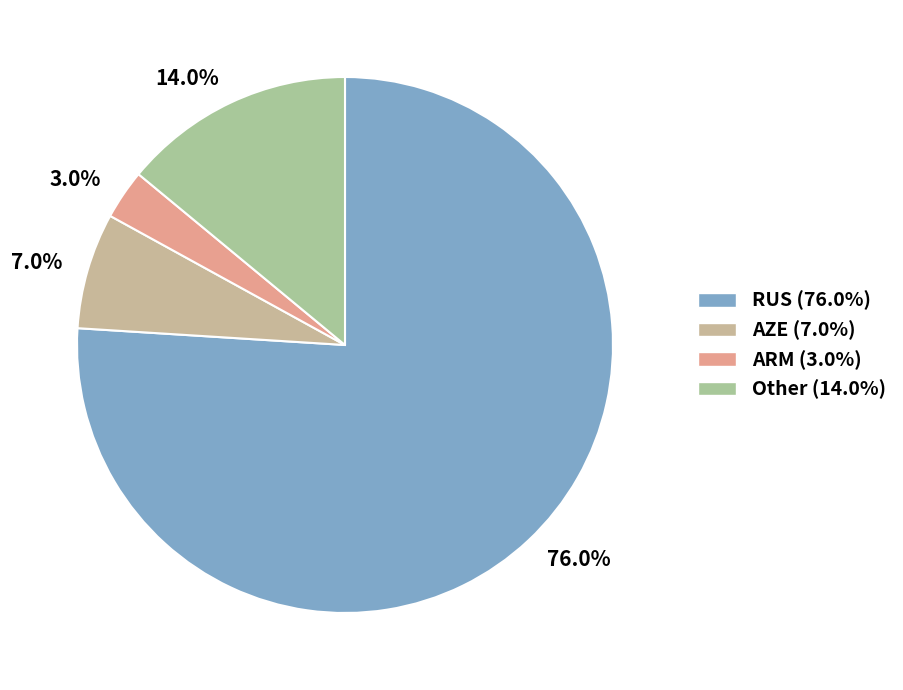

Which category has the smallest portion of the pie?

3.0%